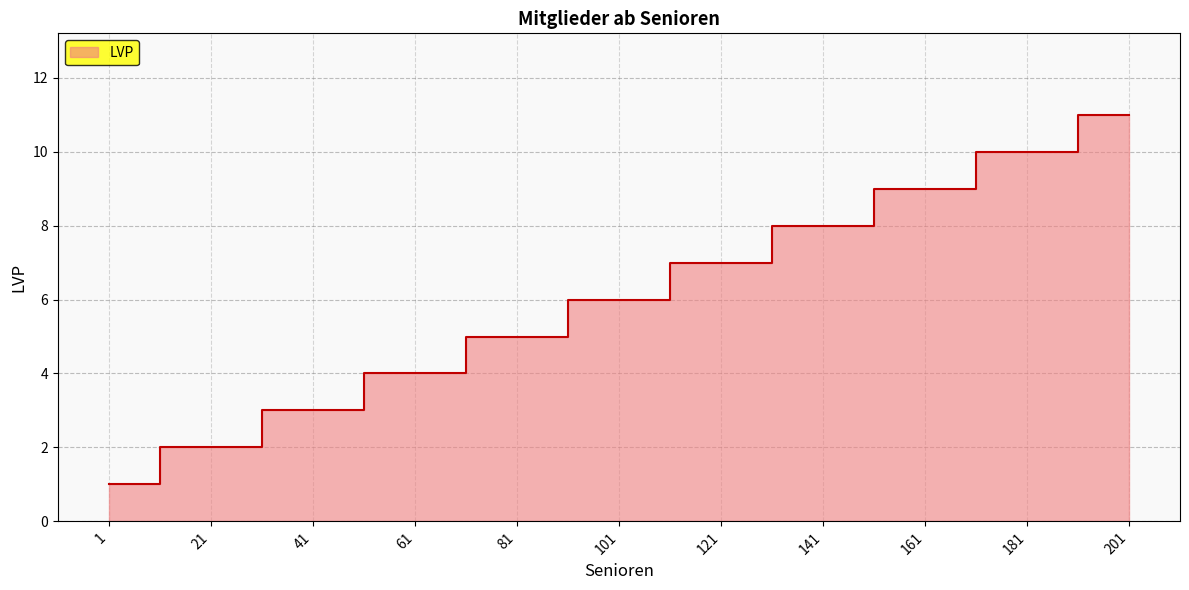

What is the minimum value shown in the chart?

1